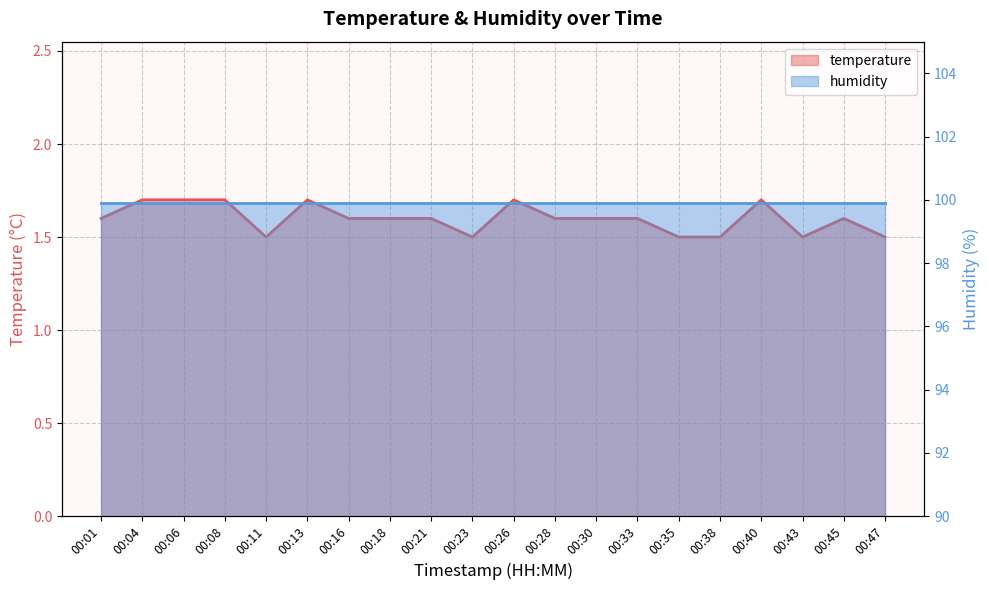

Reading right to left, transcribe all the data shown in this chart.

1.5	1.6	1.5	1.7	1.5	1.5	1.6	1.6	1.6	1.7	1.5	1.6	1.6	1.6	1.7	1.5	1.7	1.7	1.7	1.6